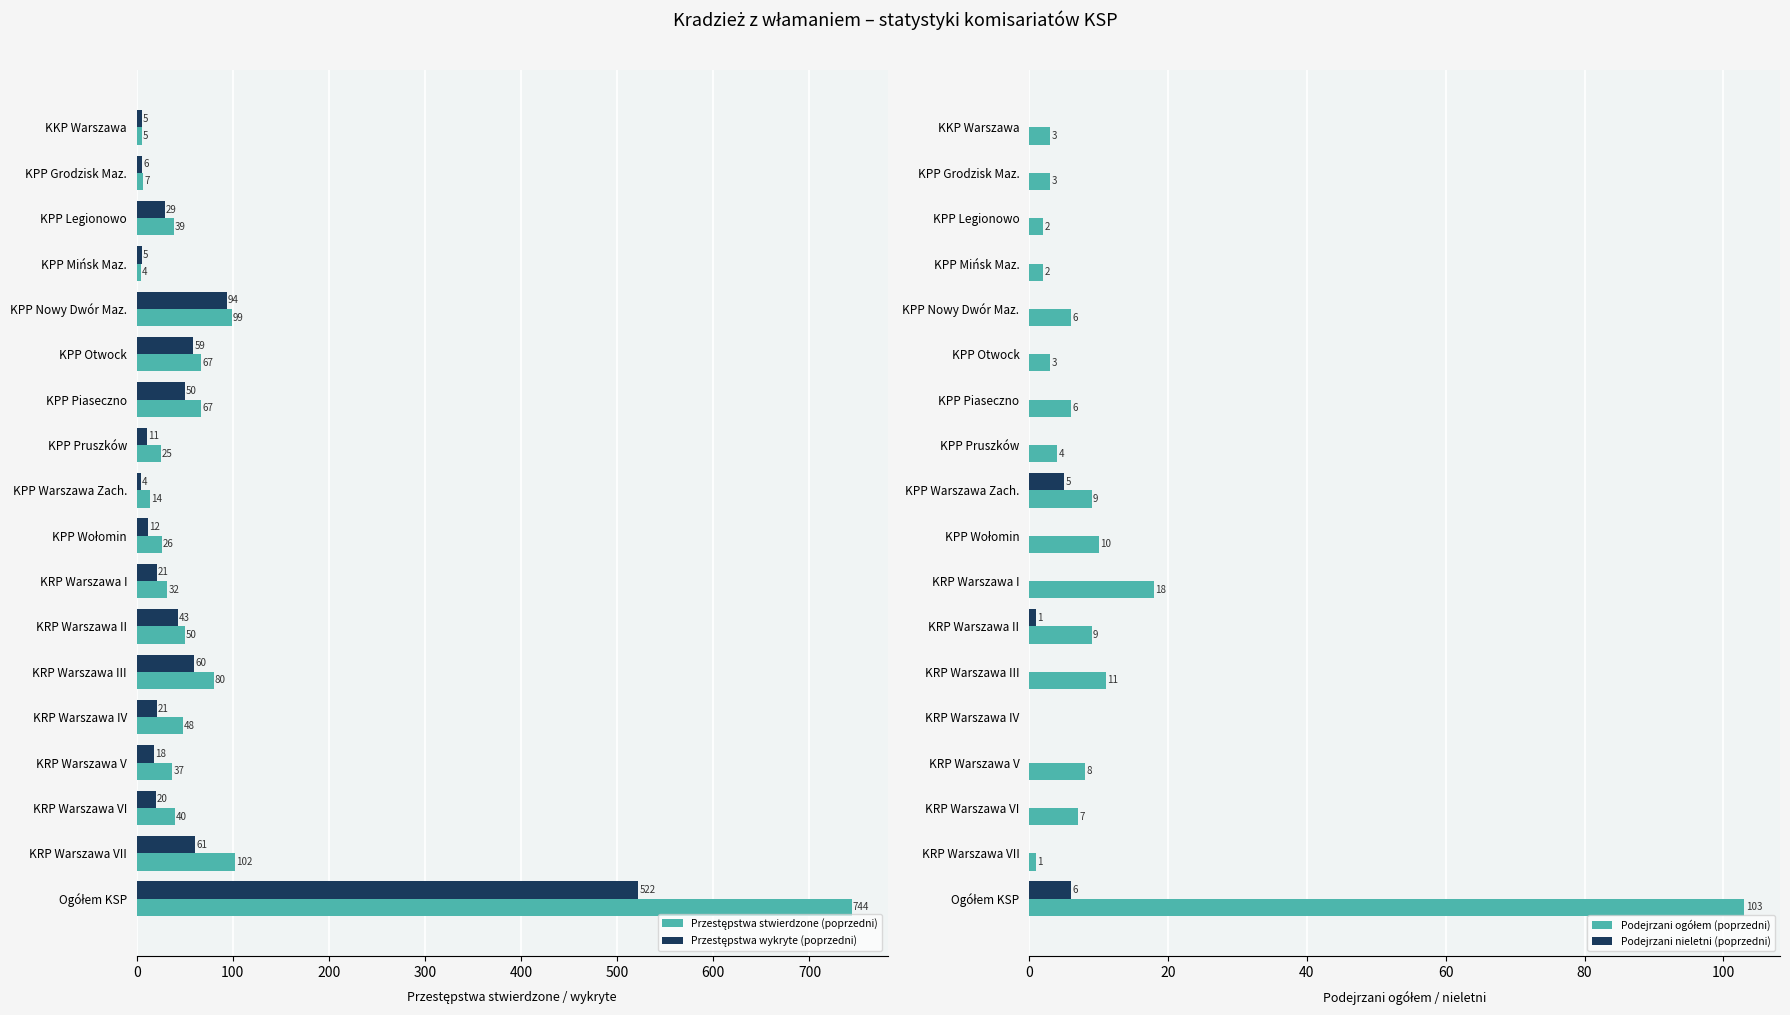

The Podejrzani nieletni (poprzedni) series shows 0 at KRP Warszawa VII. True or false?

True